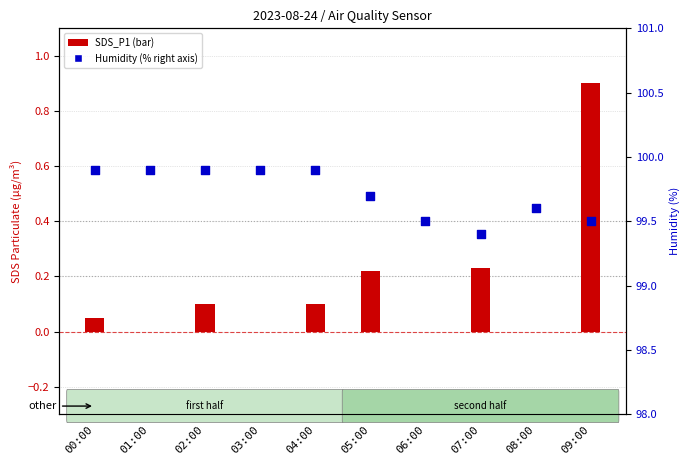

Which series has the largest total across all categories?

Humidity